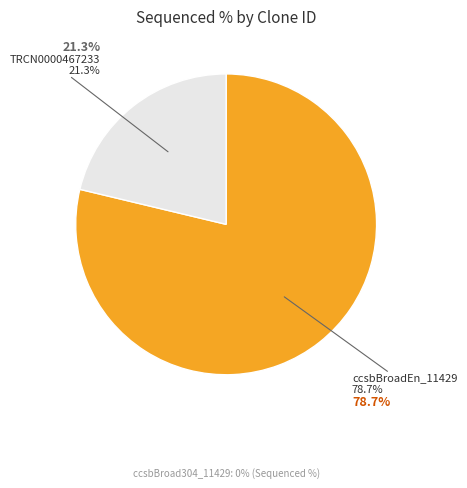

What is the largest slice in the pie chart?

ccsbBroadEn_11429